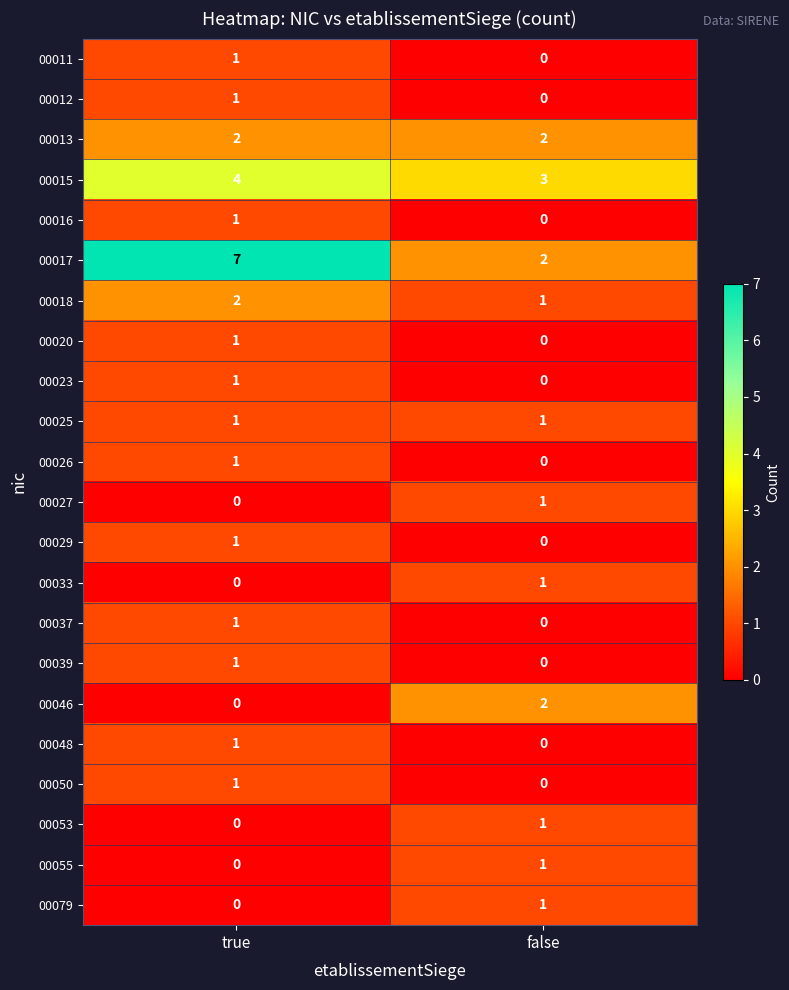

What is the greatest value displayed?

7